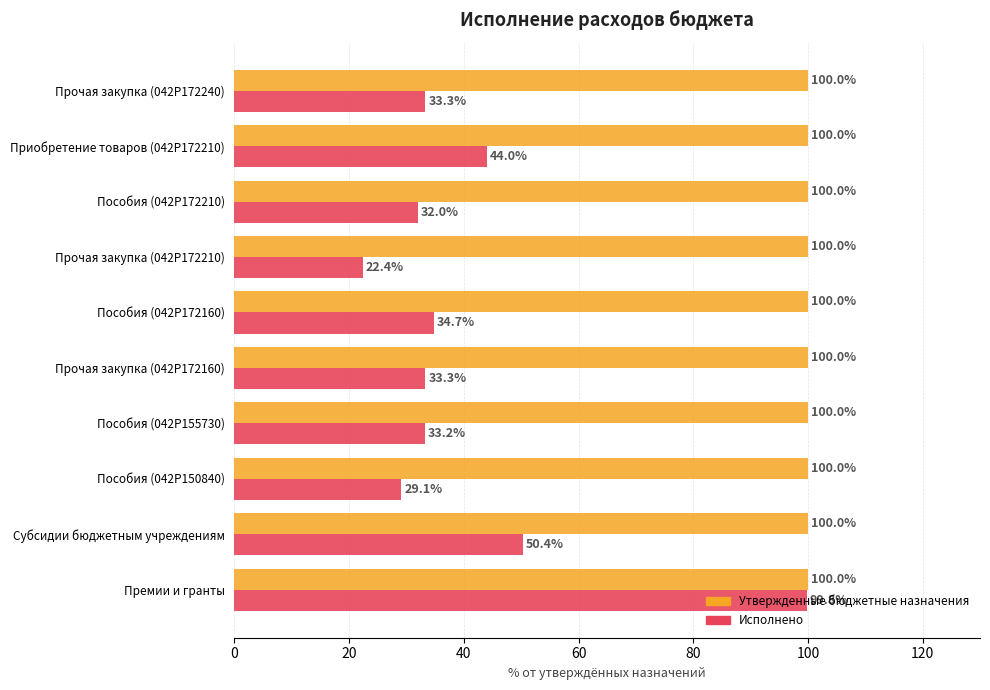

Between Премии и гранты and Пособия (042P172160), which series saw the biggest shift?

Исполнено